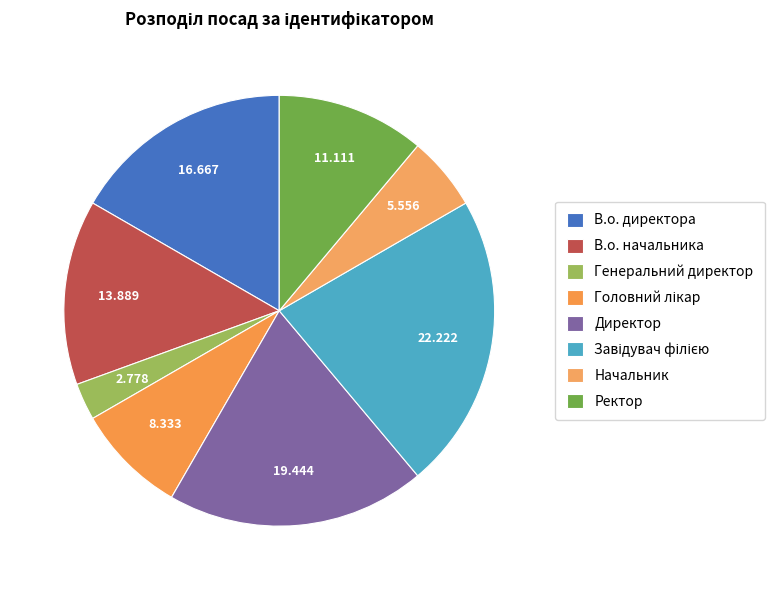

Does В.о. начальника account for over 50% of the chart?

No